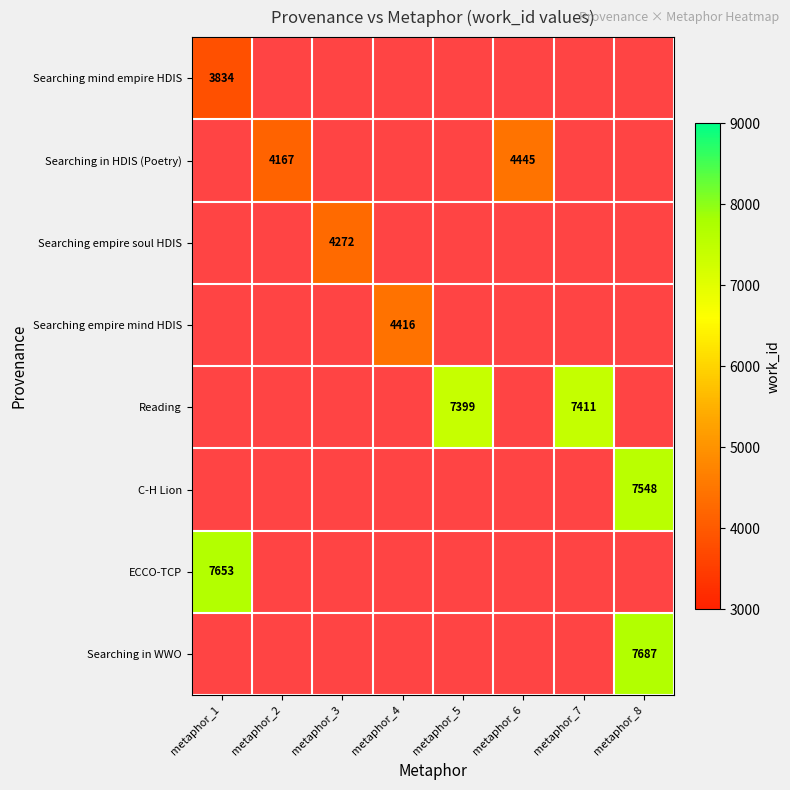

True or false: ECCO-TCP has a value of 10868 at metaphor_1.

False